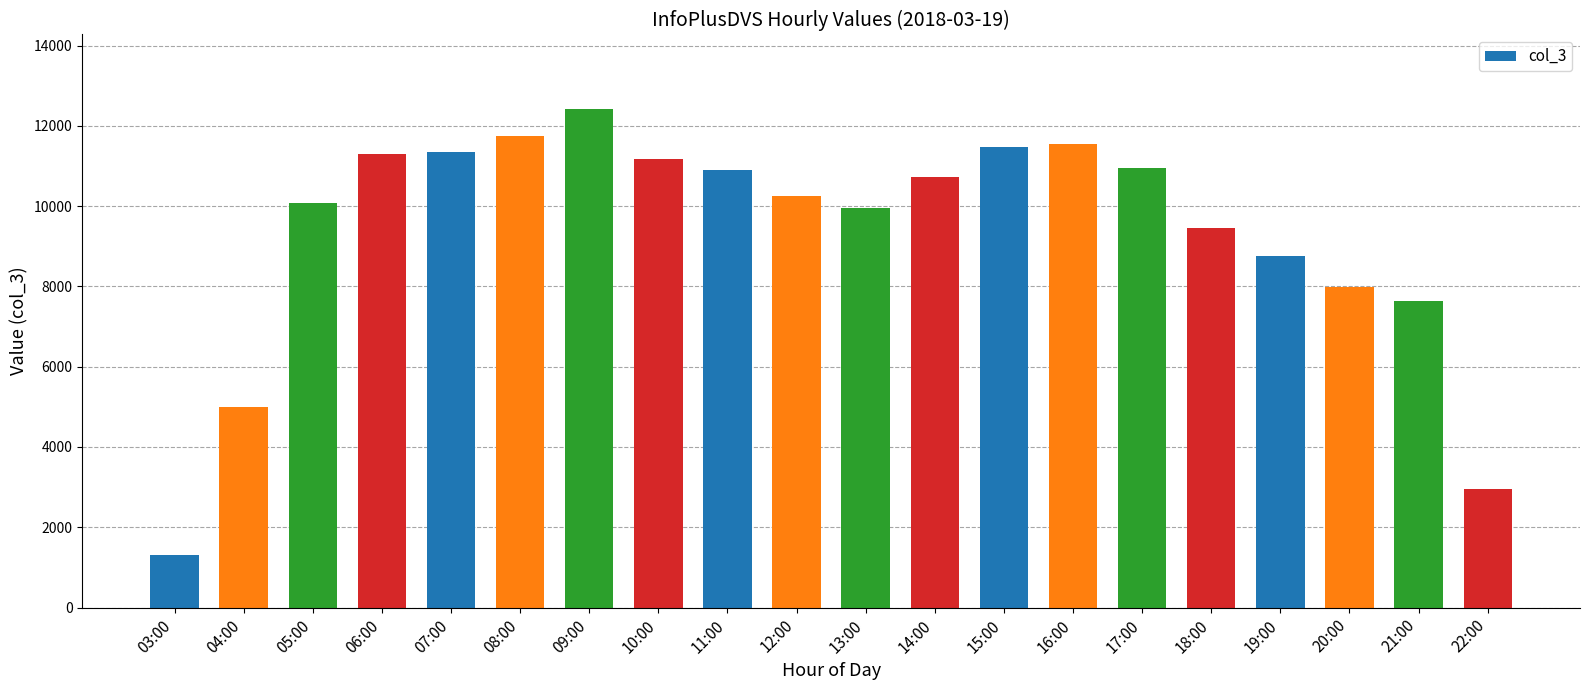

The chart shows a value of 11289 at 06:00. True or false?

True